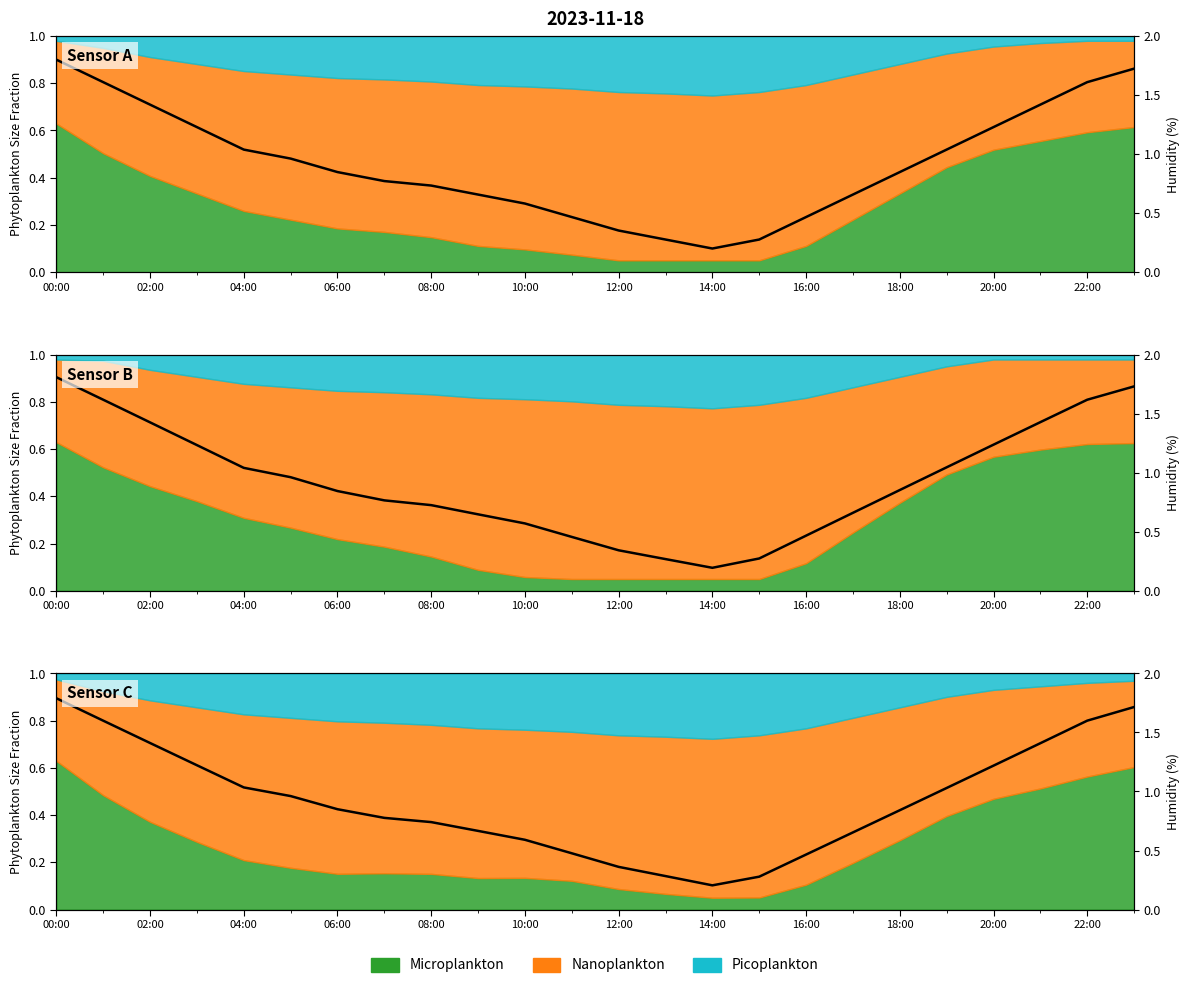

Reading right to left, extract all data points from this chart.

0.9	0.8	0.7	0.6	0.5	0.4	0.3	0.2	0.1	0.1	0.1	0.2	0.2	0.3	0.3	0.4	0.4	0.4	0.5	0.5	0.6	0.7	0.8	0.9